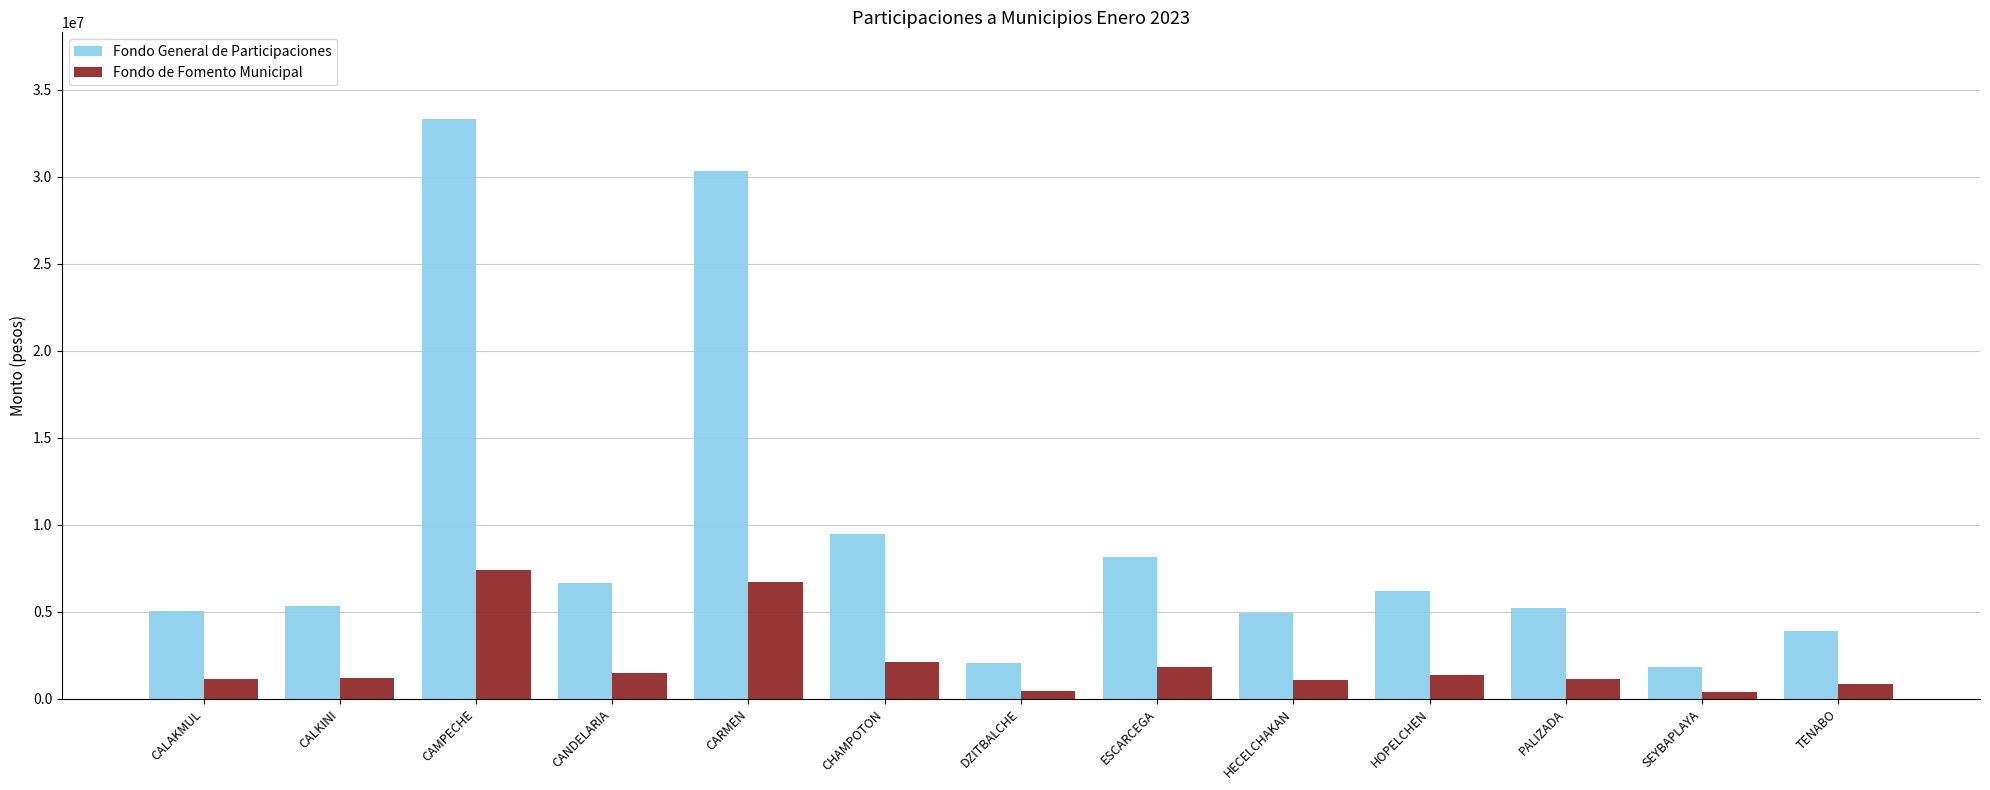

What is the label of the 3rd bar from the left?

CAMPECHE